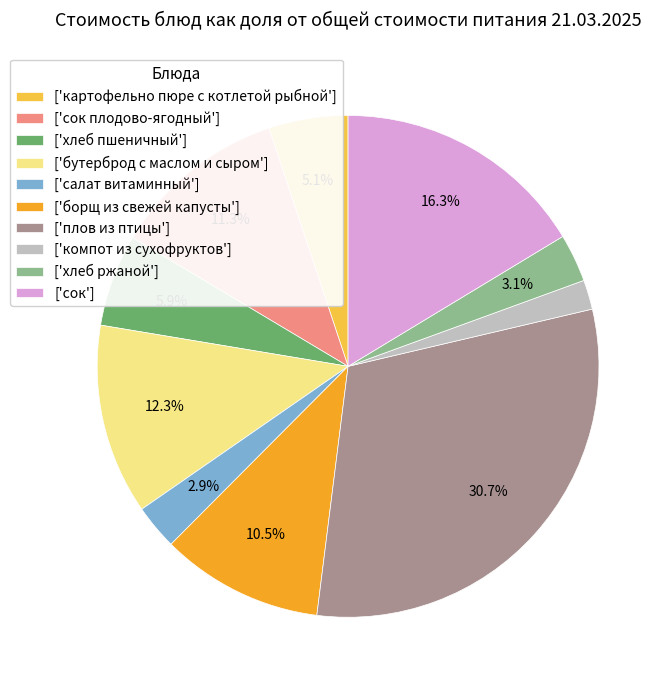

What is the ratio of the value at ['картофельно пюре с котлетой рыбной'] to the value at ['сок']?

0.3